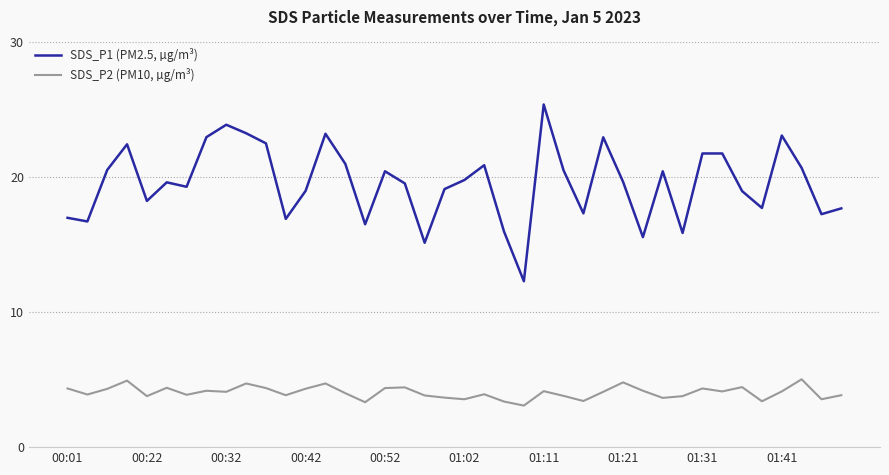

True or false: SDS_P2 (PM10, µg/m³) and SDS_P1 (PM2.5, µg/m³) intersect in this chart.

False